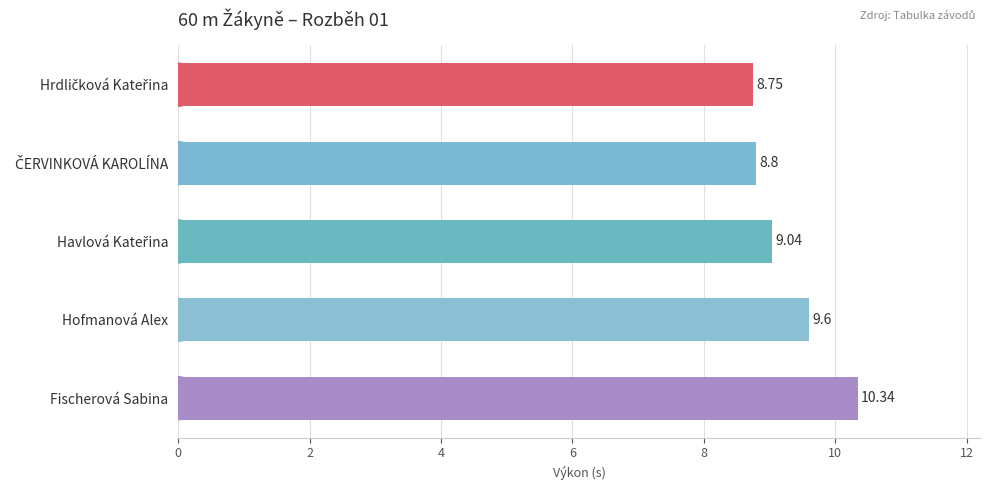

Between Hofmanová Alex and Fischerová Sabina, which is larger?

Fischerová Sabina